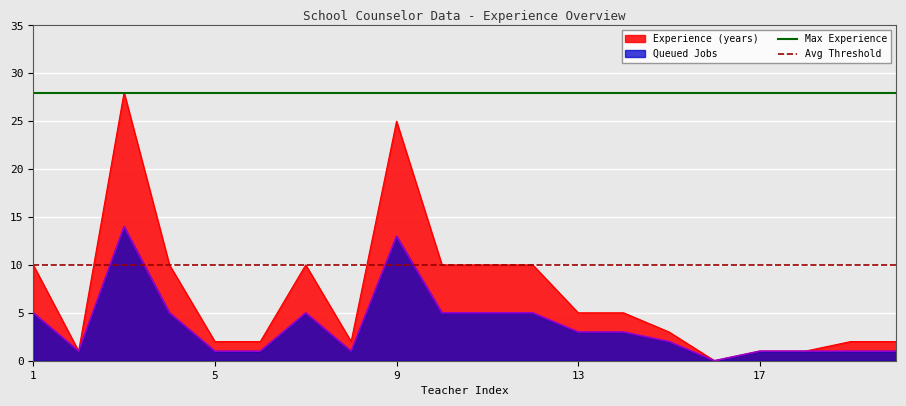

True or false: Experience (years) has a value of 10 at 1.

True